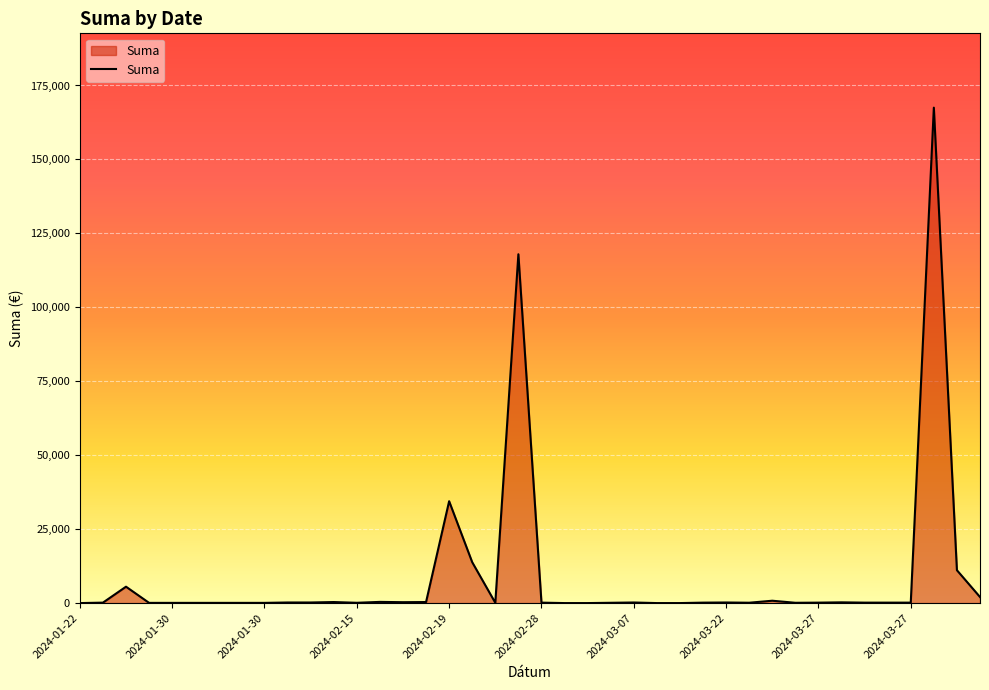

What is the difference between the maximum and minimum values?

167502.9